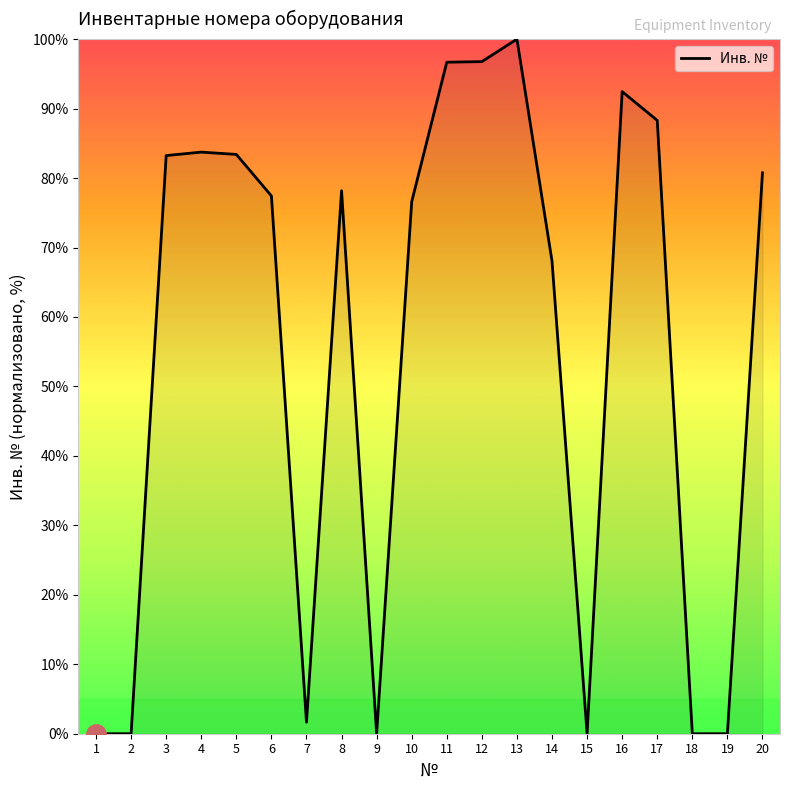

Which label corresponds to the largest value in the chart?

13